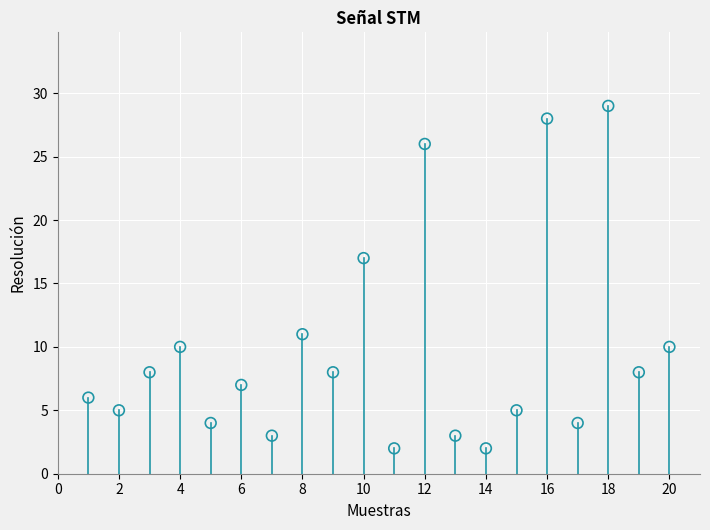

What Y value in the scatter plot is closest to 15?

17